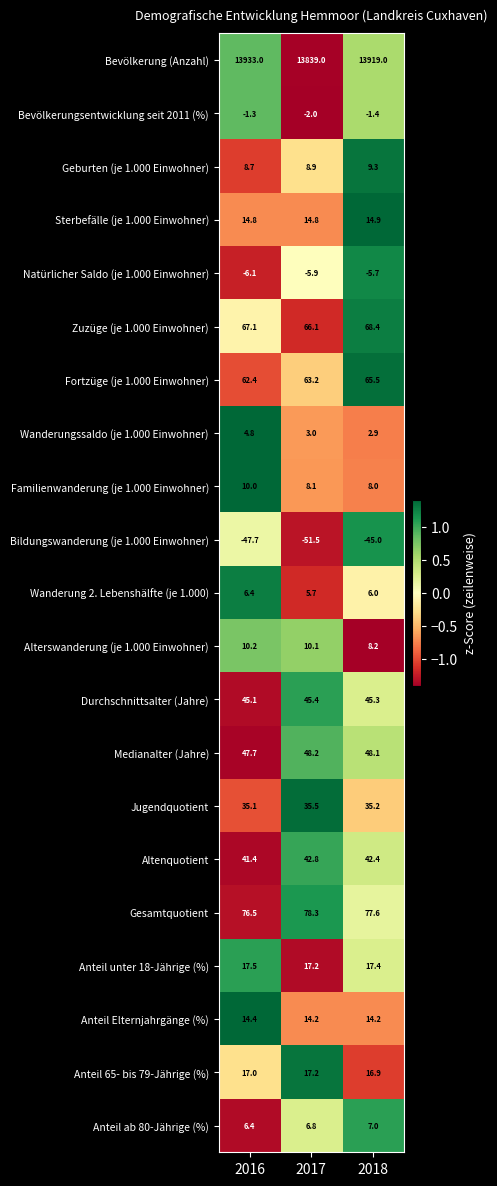

What is the average value of the Anteil ab 80-Jährige (%) series?

6.7